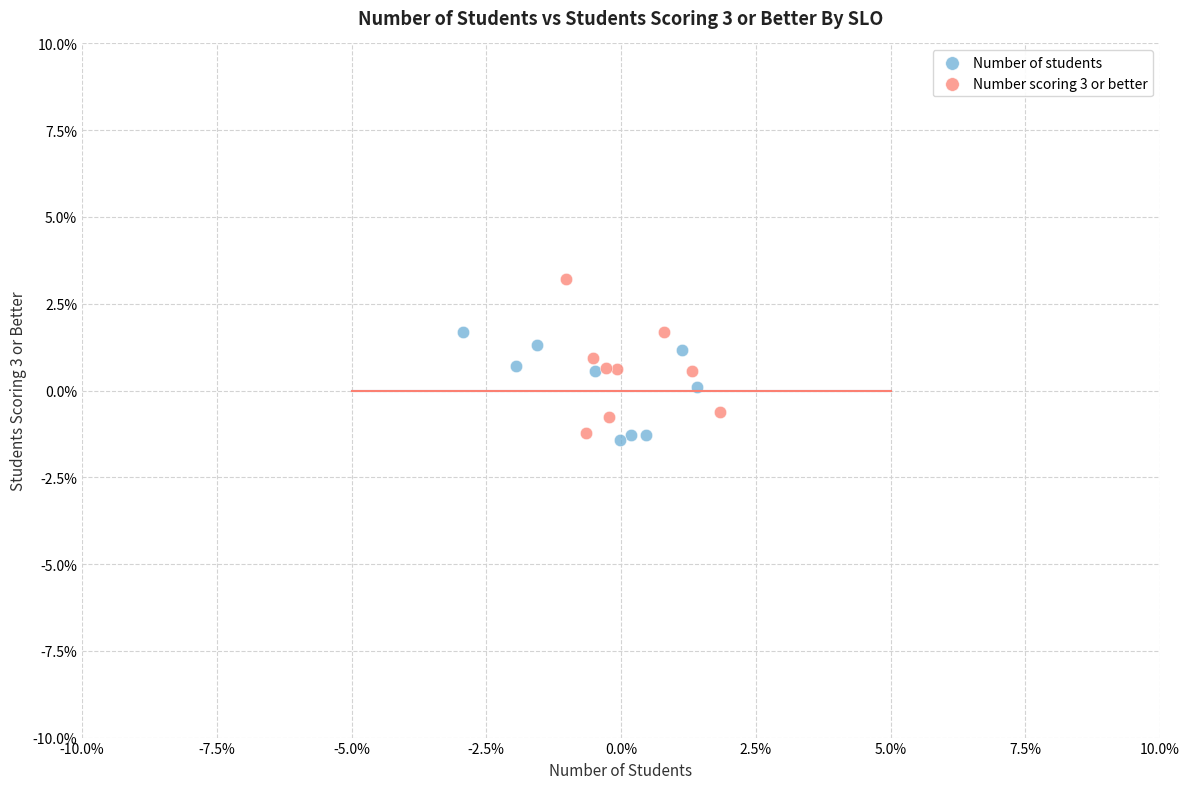

What are all the series names shown in the legend?

Number of students, Number scoring 3 or better